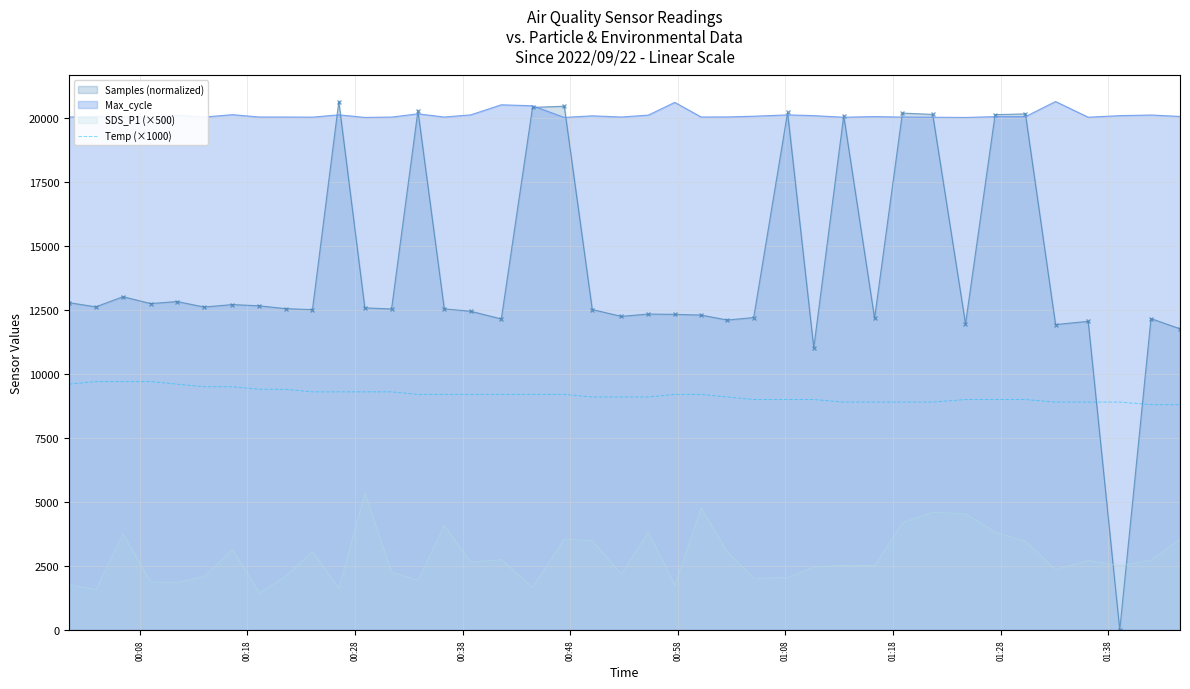

How many values are below 9200?

19